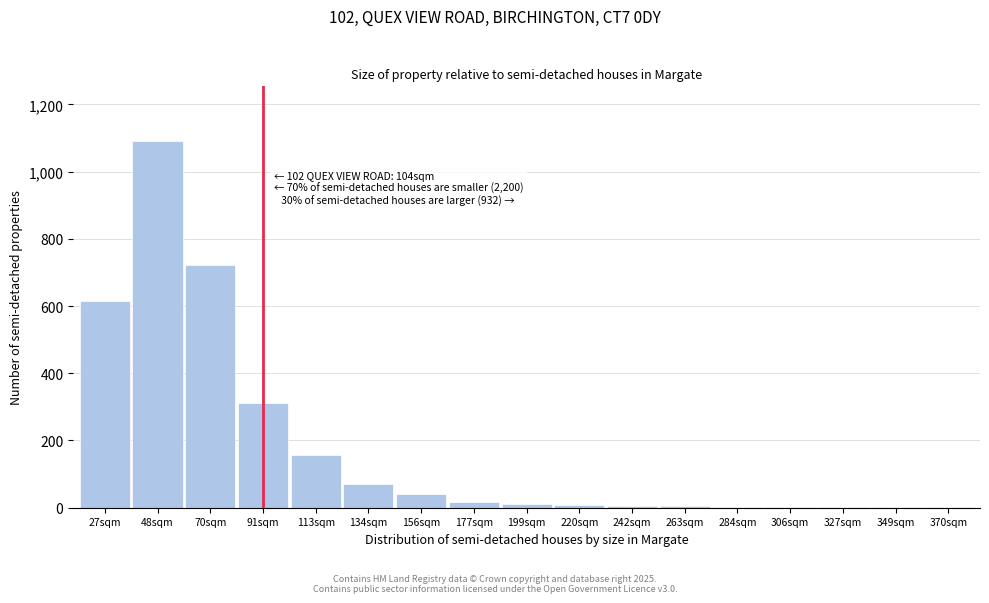

At which label is the value closest to 545?

27sqm